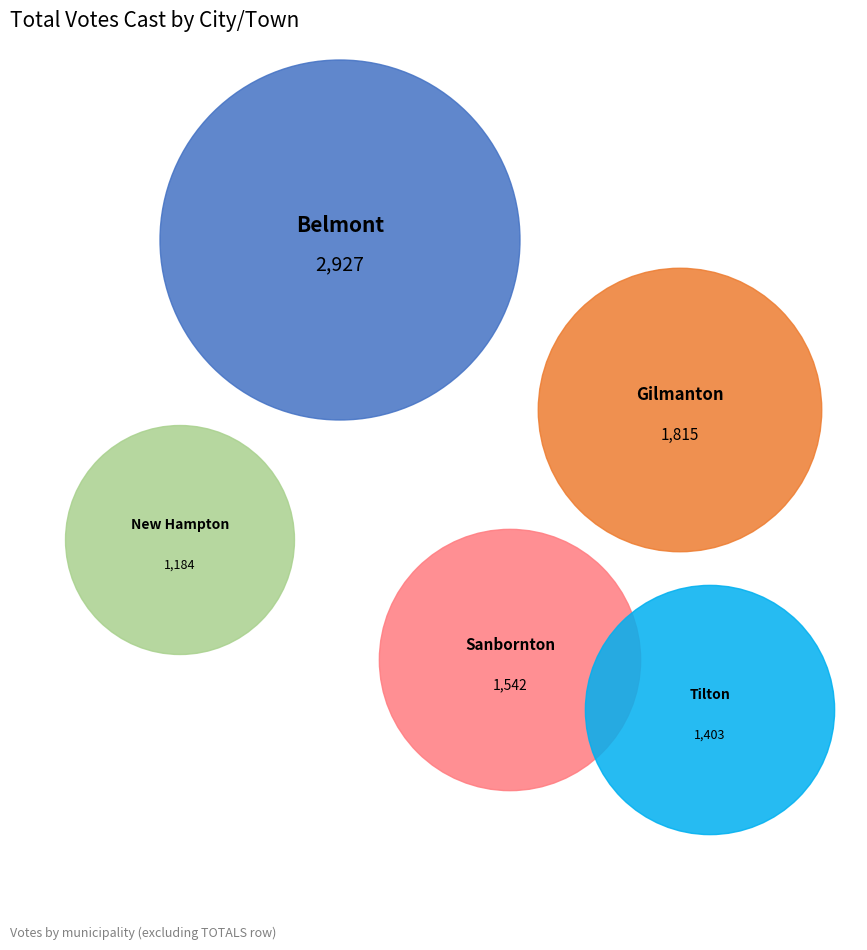

What is the smallest slice in the pie chart?

New Hampton